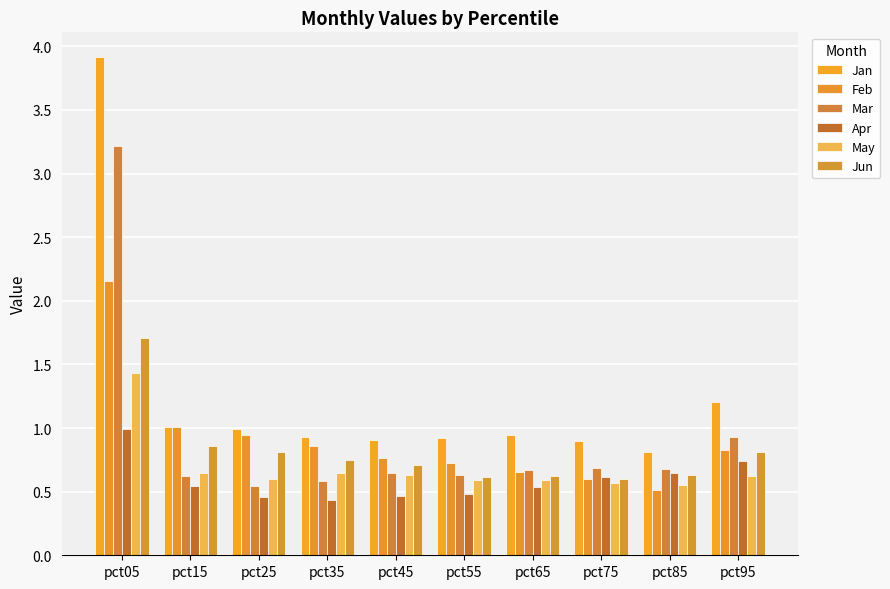

Which series has the largest total across all categories?

Jan